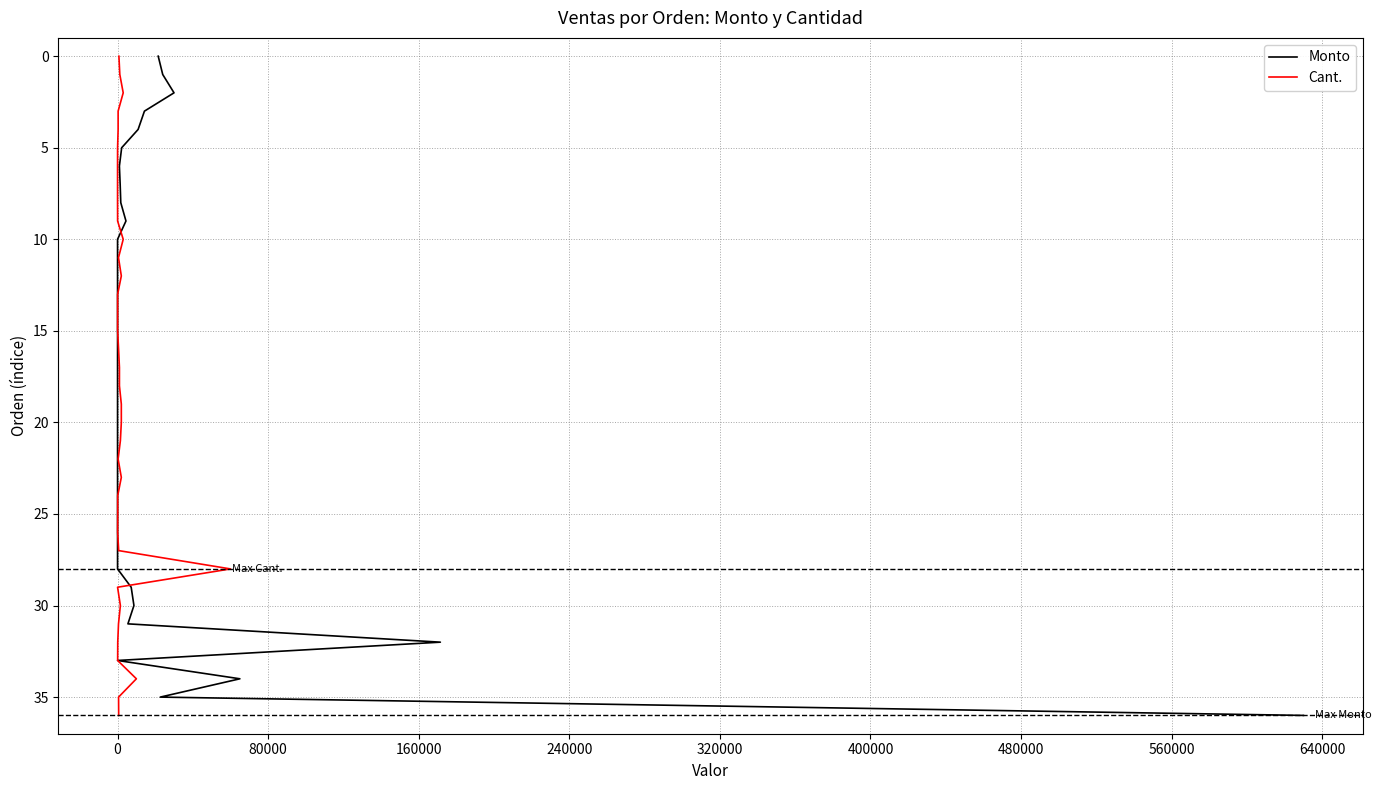

Which series has the largest total across all categories?

Monto